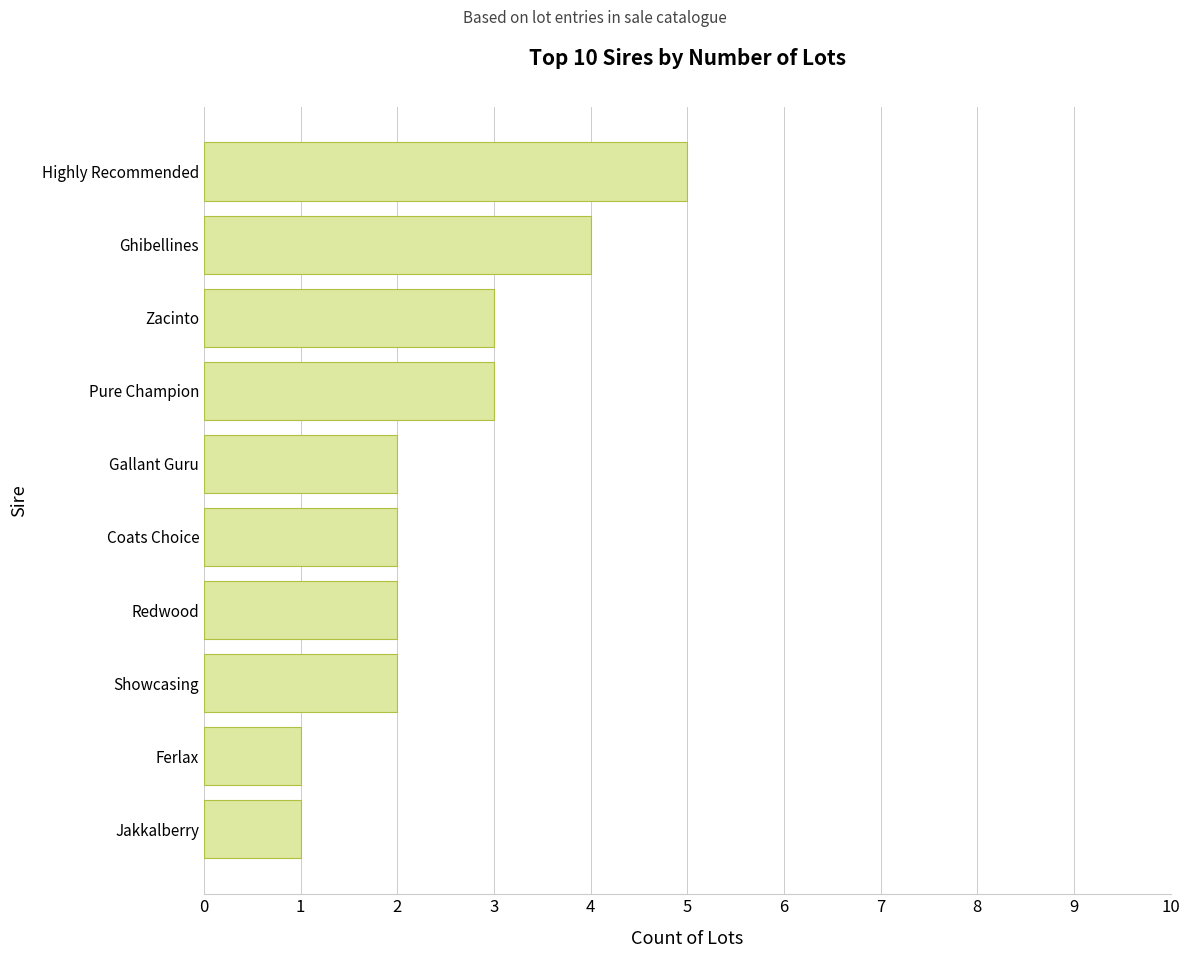

The value at Highly Recommended is 7. True or false?

False